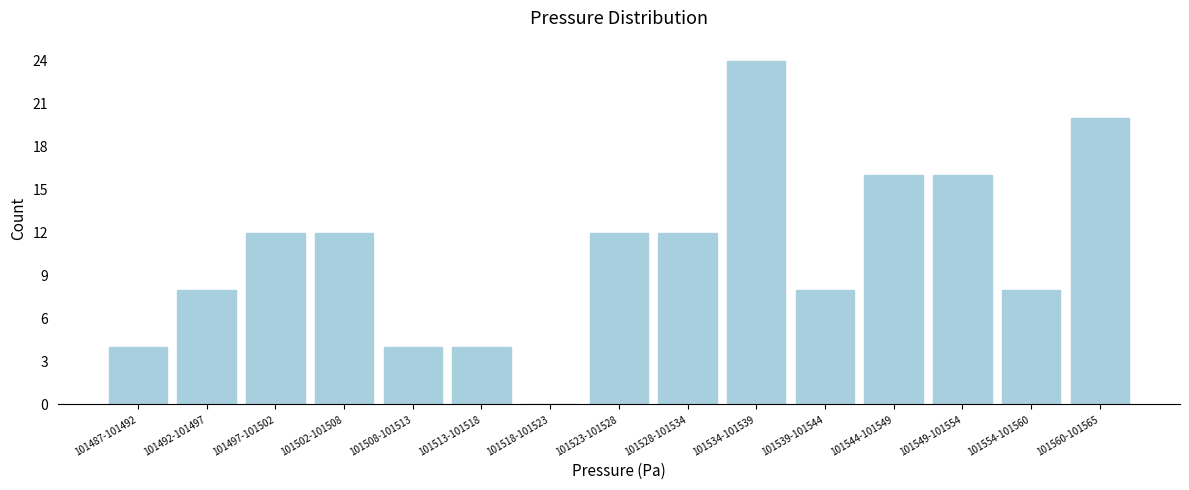

Reading left to right, transcribe all the data shown in this chart.

101487-101492=4	101492-101497=8	101497-101502=12	101502-101508=12	101508-101513=4	101513-101518=4	101518-101523=0	101523-101528=12	101528-101534=12	101534-101539=24	101539-101544=8	101544-101549=16	101549-101554=16	101554-101560=8	101560-101565=20